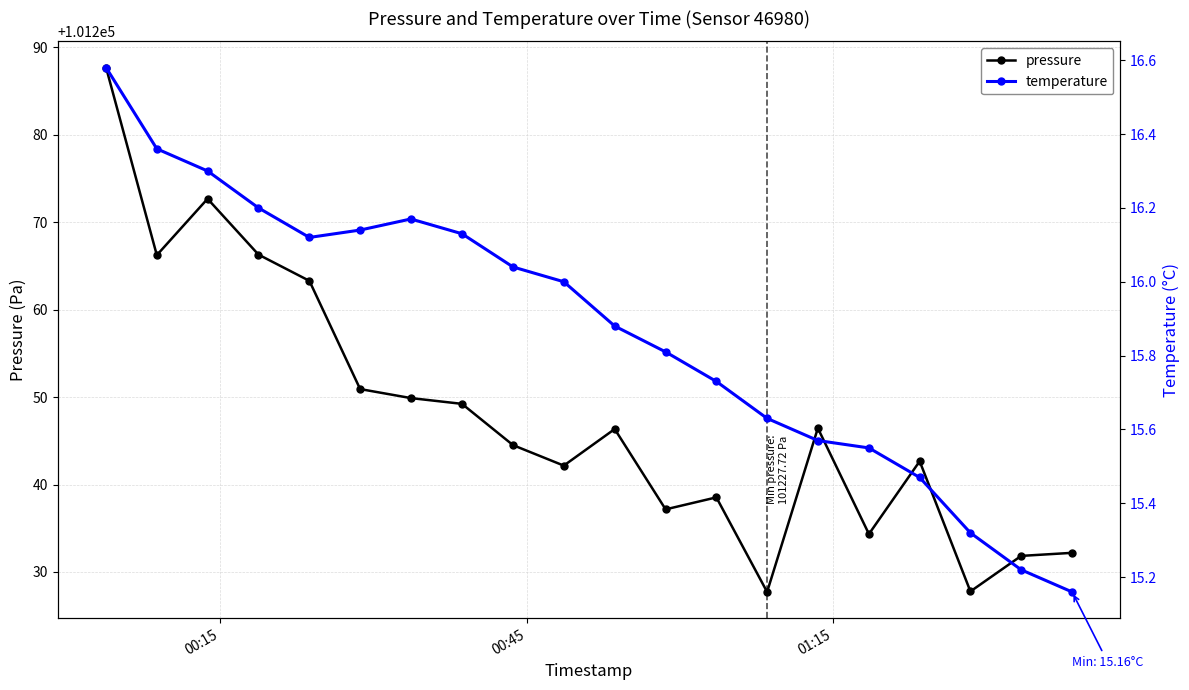

How many values in the pressure series exceed 101246?

10